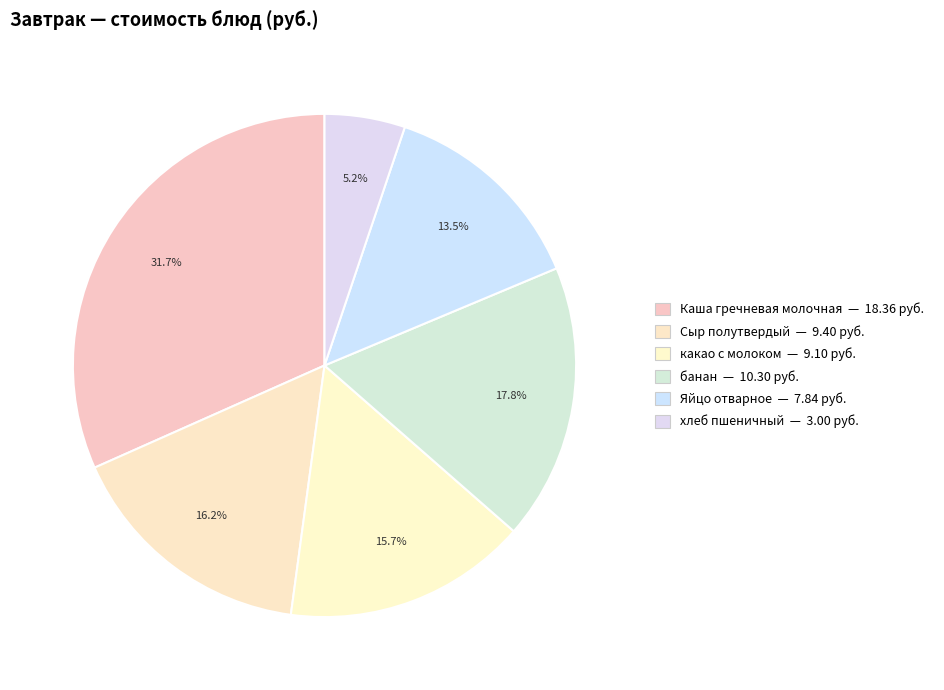

Is какао с молоком the majority of the pie?

No